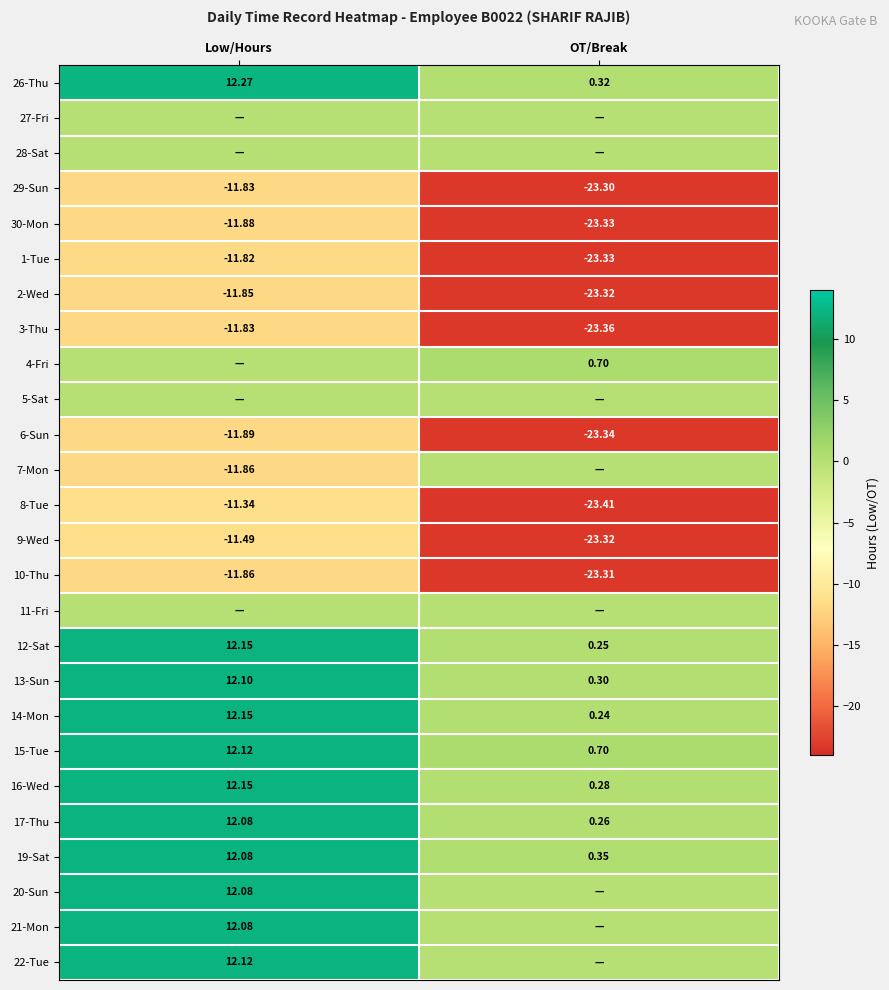

At which category does the chart reach its peak across all series?

Low/Hours